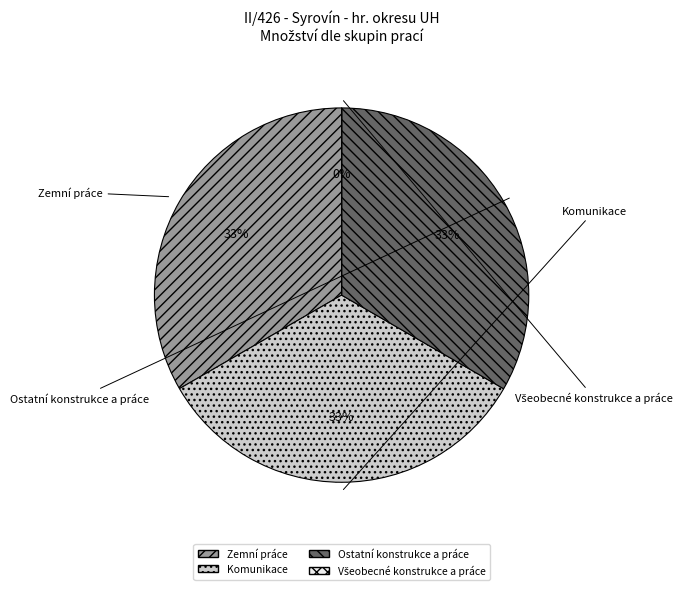

The Všeobecné konstrukce a práce slice represents 11% of the pie. True or false?

False